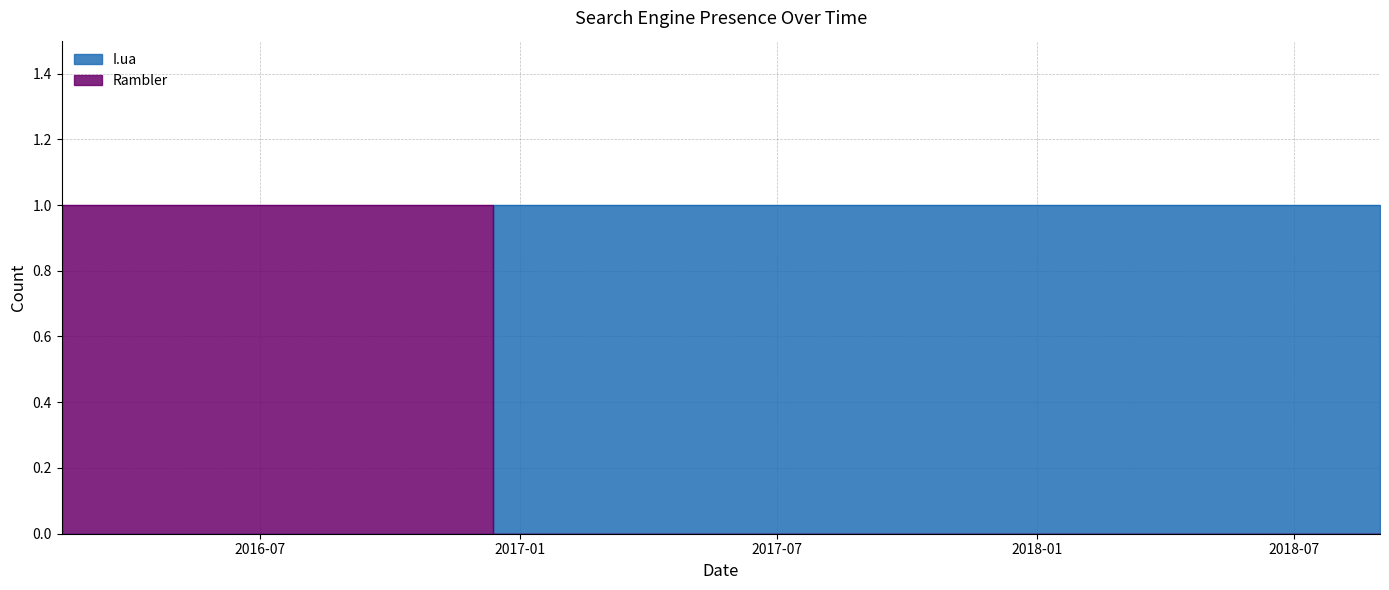

What is the label of the 2nd point from the left?

2017-10-13